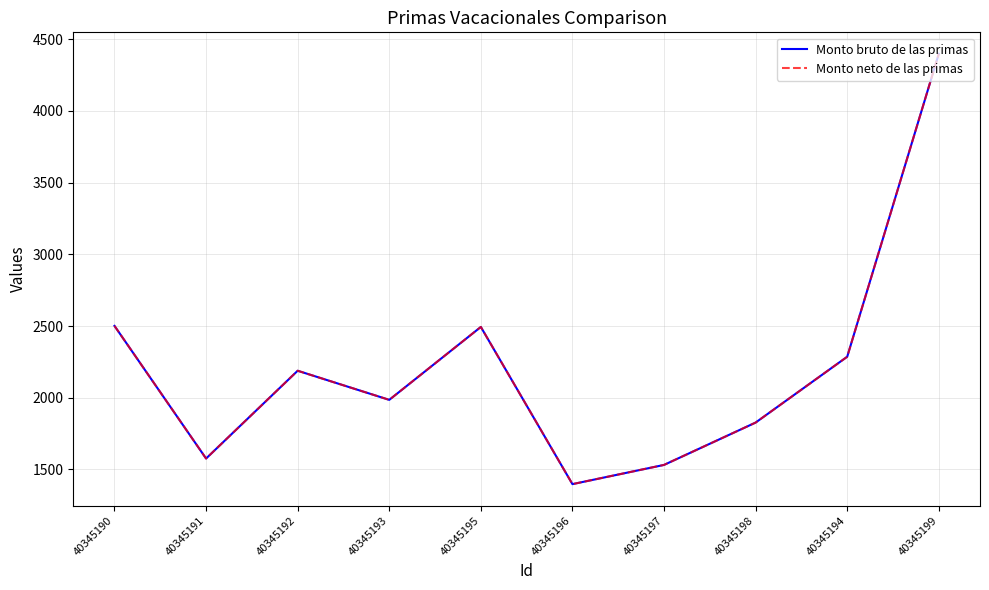

What is the minimum value shown in the chart?

1397.4